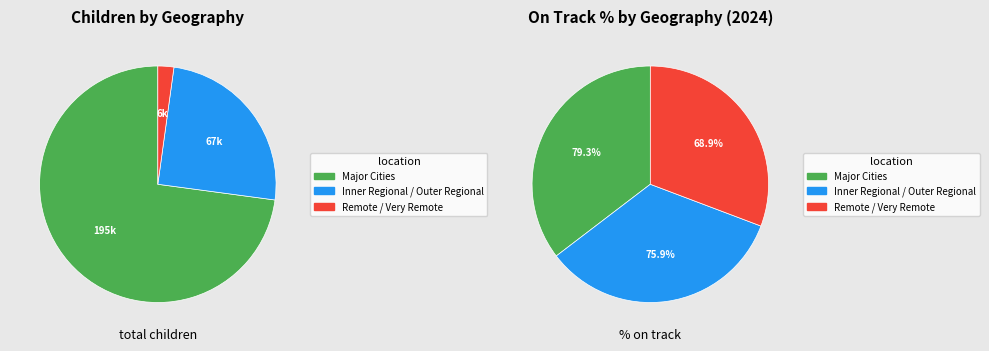

Does Inner Regional / Outer Regional represent more than half of the total?

No